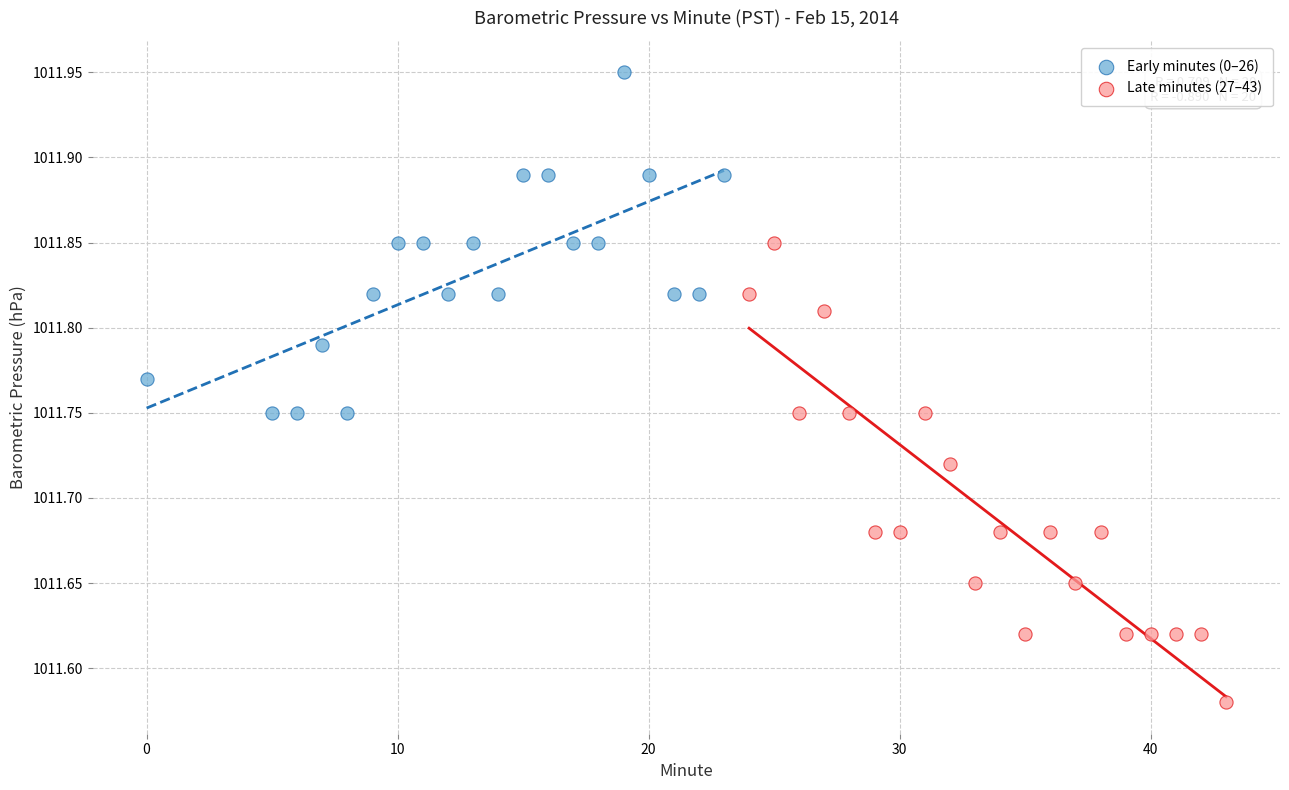

Which series has the largest Y range (max minus min)?

Late minutes (27–43)